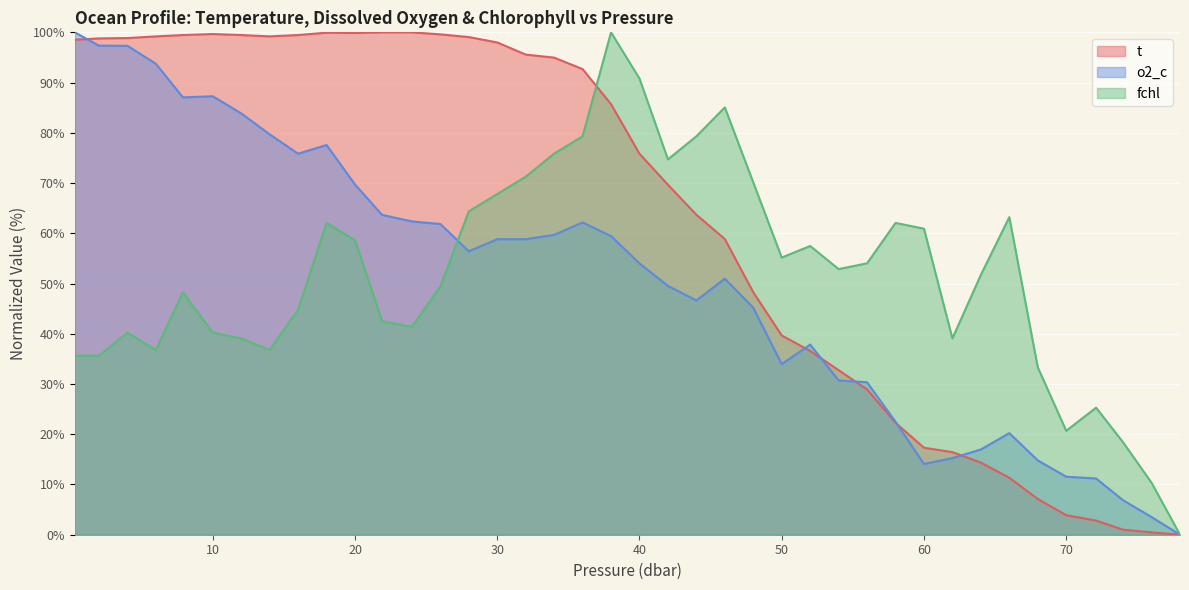

How many series are shown in this chart?

3